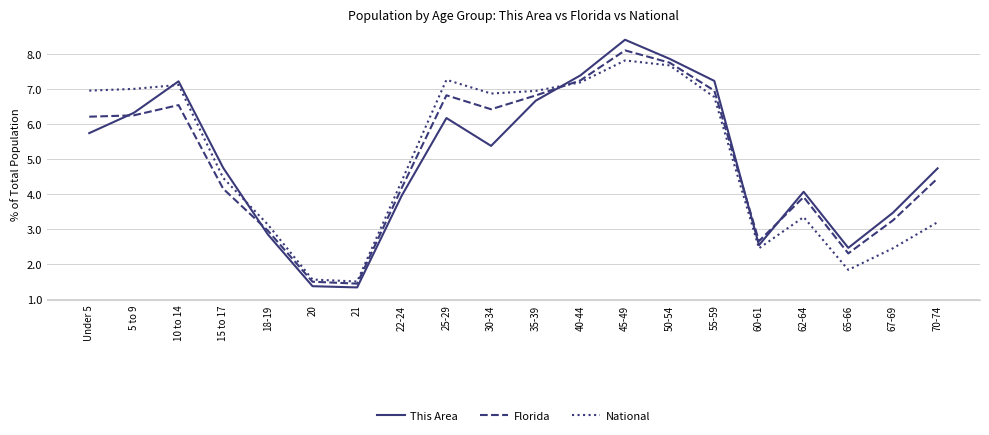

True or false: National has more than 0 points higher than both neighbors.

True